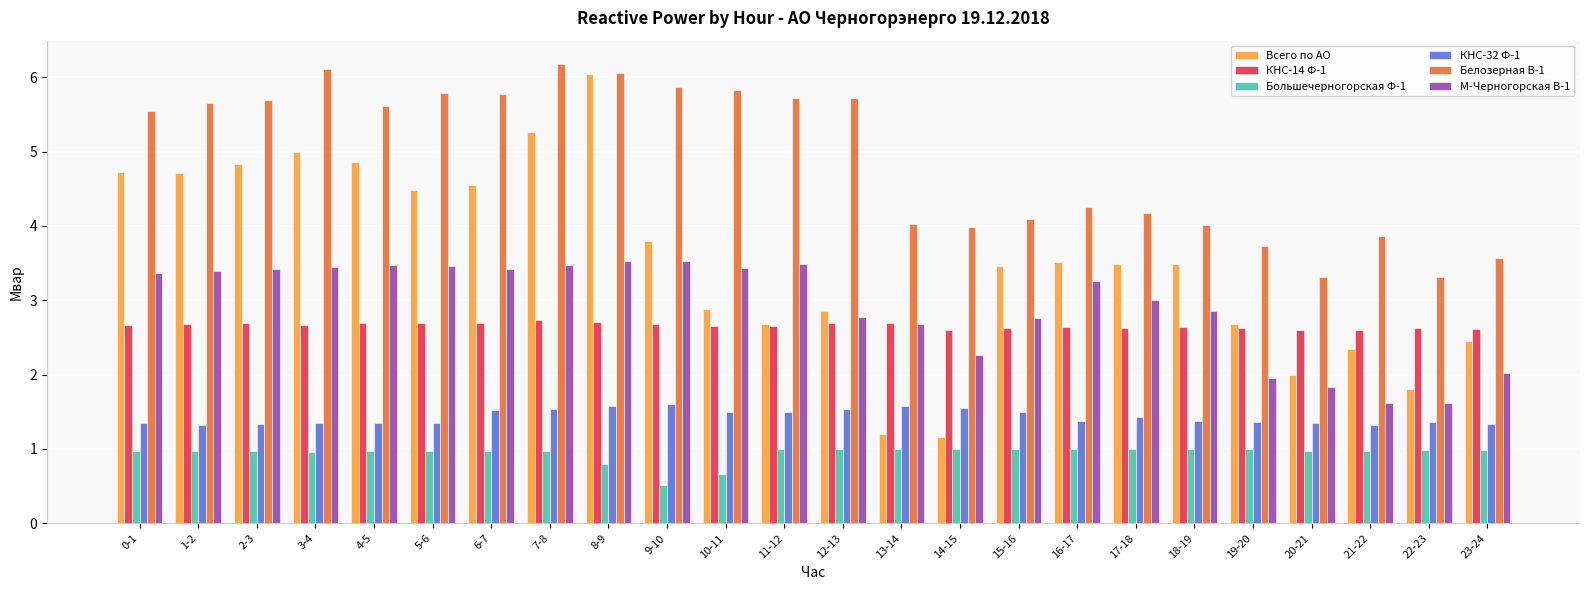

What is the sum of the Белозерная В-1 values at 14-15 and 17-18?

8.2